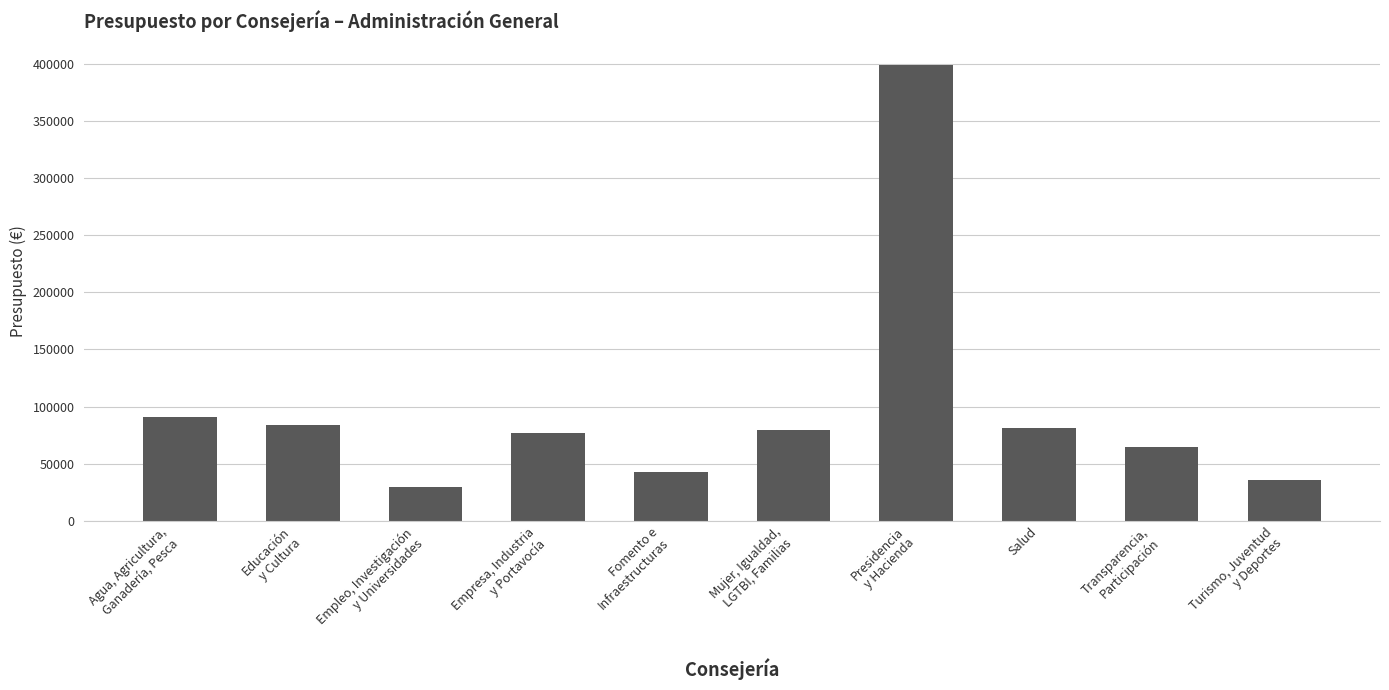

Which has a higher value, Mujer, Igualdad,
LGTBI, Familias or Turismo, Juventud
y Deportes?

Mujer, Igualdad,
LGTBI, Familias